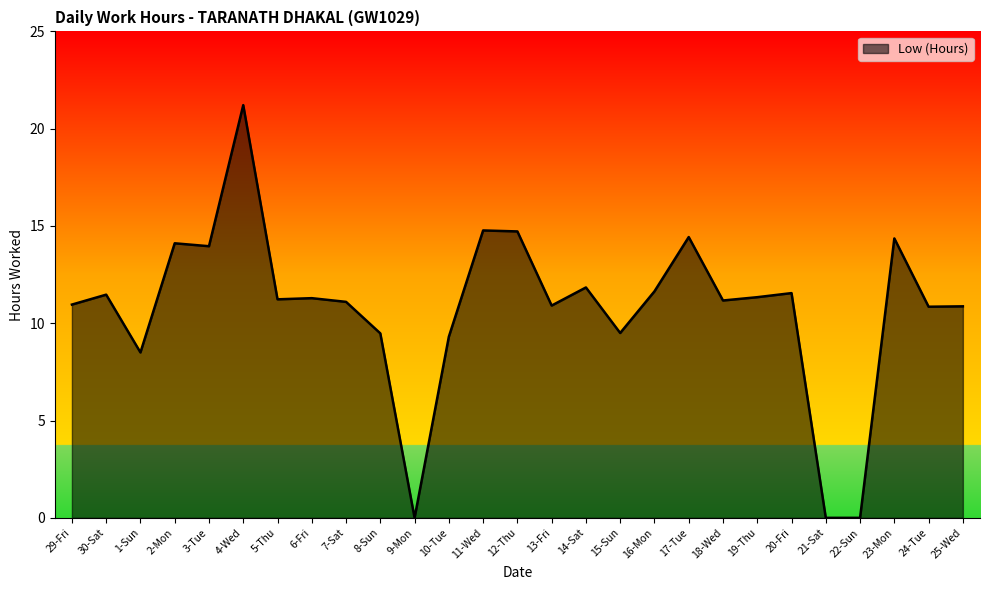

What position from the left is 17-Tue?

19